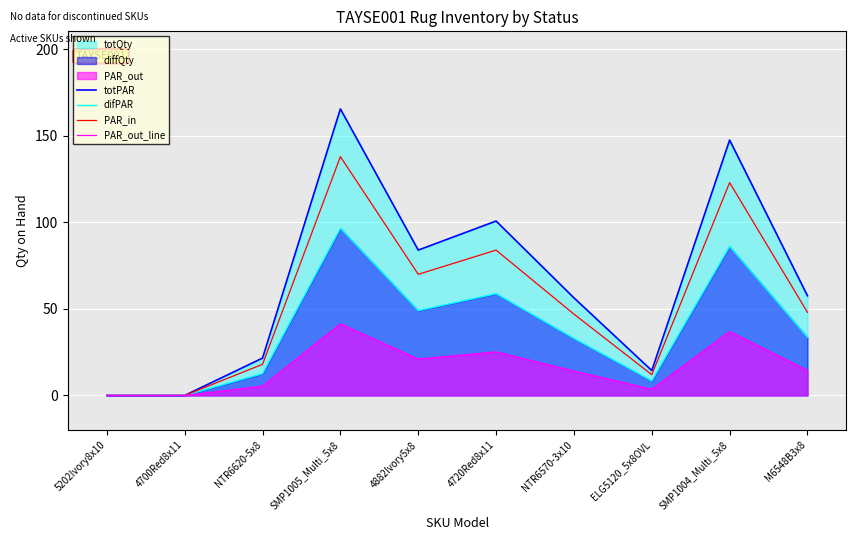

At which label does PAR_out_line reach its peak?

SMP1005_Multi_5x8